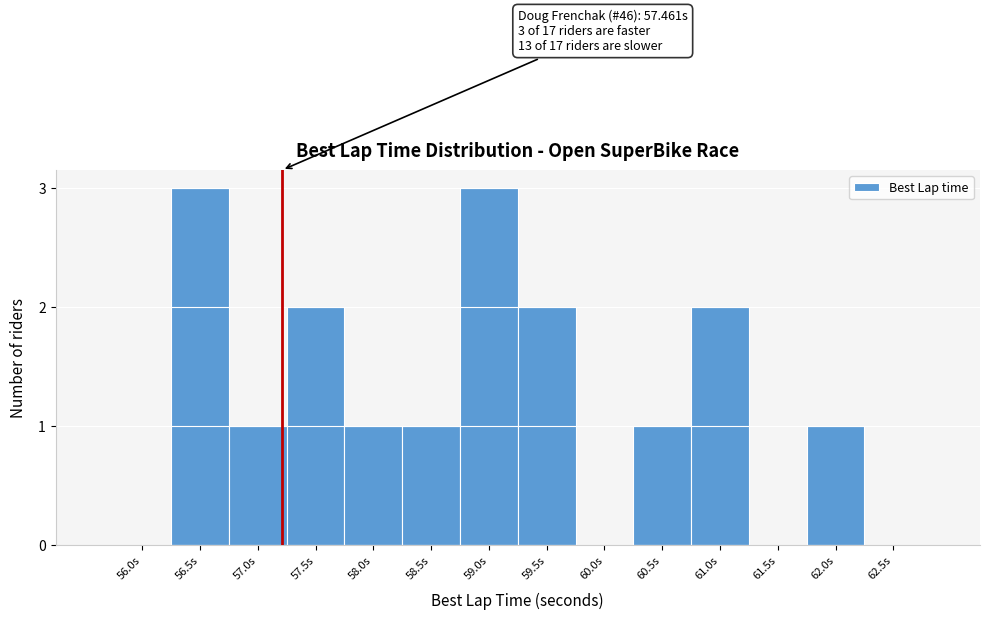

Reading right to left, what are all the values shown in this chart?

62.5s=0	62.0s=1	61.5s=0	61.0s=2	60.5s=1	60.0s=0	59.5s=2	59.0s=3	58.5s=1	58.0s=1	57.5s=2	57.0s=1	56.5s=3	56.0s=0